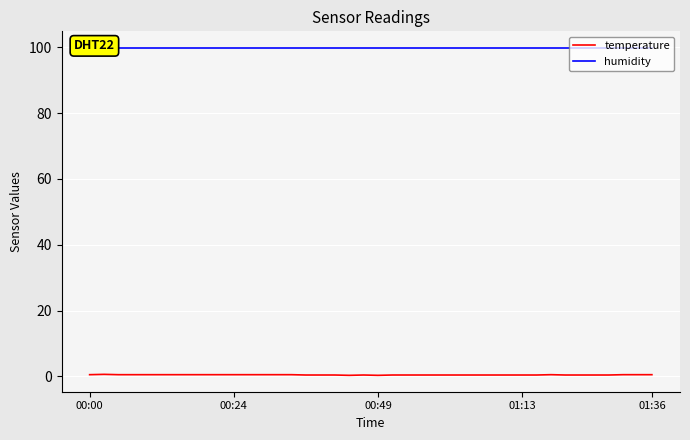

Reading left to right, list all the values displayed in this chart.

temperature: 0.5	0.6	0.5	0.5	0.5	0.5	0.5	0.5	0.5	0.5	0.5	0.5	0.5	0.5	0.5	0.4	0.4	0.4	0.3	0.4	0.3	0.4	0.4	0.4	0.4	0.4	0.4	0.4	0.4	0.4	0.4	0.4	0.5	0.4	0.4	0.4	0.4	0.5	0.5	0.5
humidity: 99.9	99.9	99.9	99.9	99.9	99.9	99.9	99.9	99.9	99.9	99.9	99.9	99.9	99.9	99.9	99.9	99.9	99.9	99.9	99.9	99.9	99.9	99.9	99.9	99.9	99.9	99.9	99.9	99.9	99.9	99.9	99.9	99.9	99.9	99.9	99.9	99.9	99.9	99.9	99.9